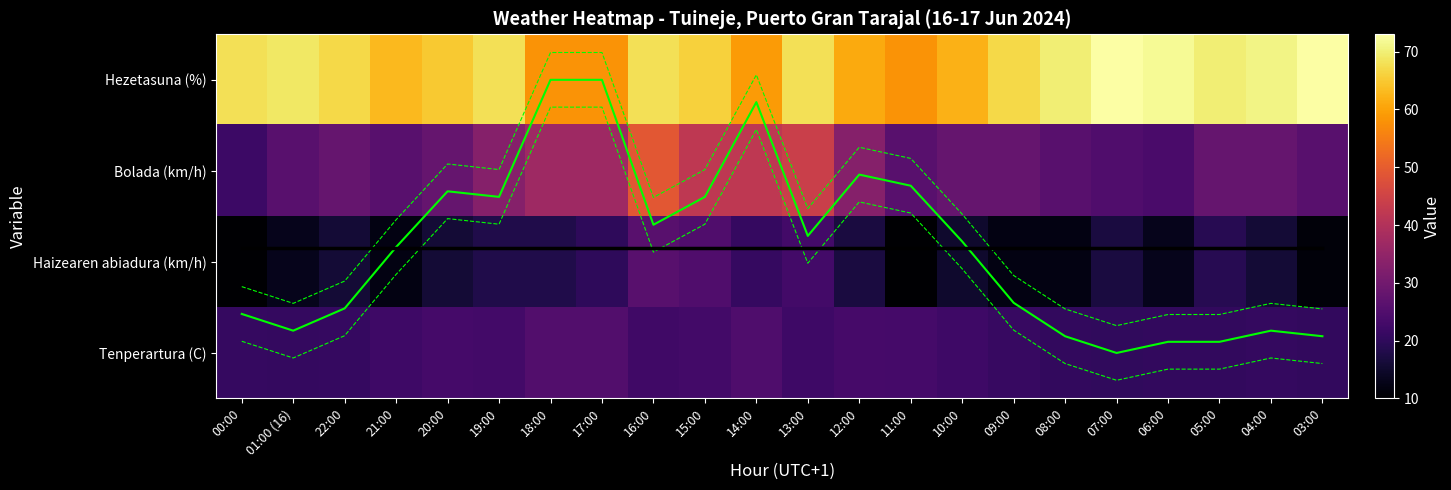

True or false: Tenperartura (C) has a value of 36.1 at 19:00.

False